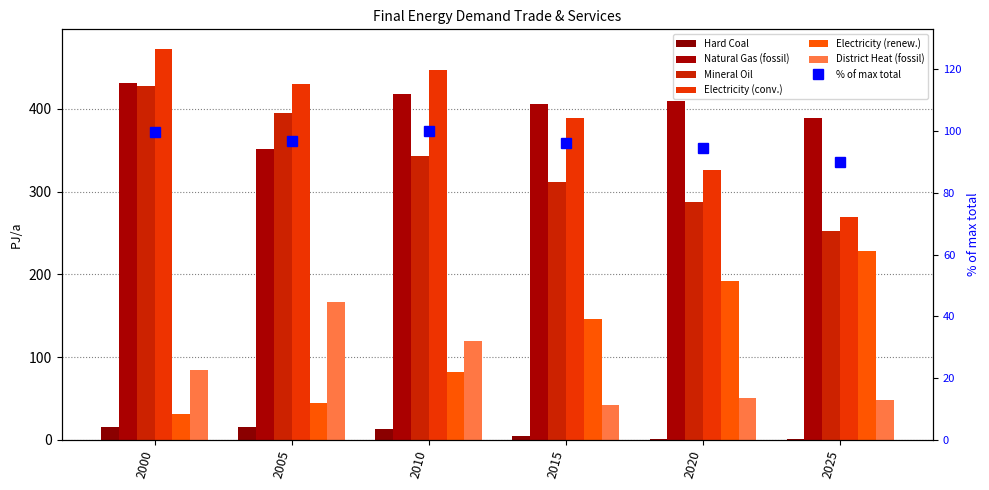

How many groups of bars are there?

6